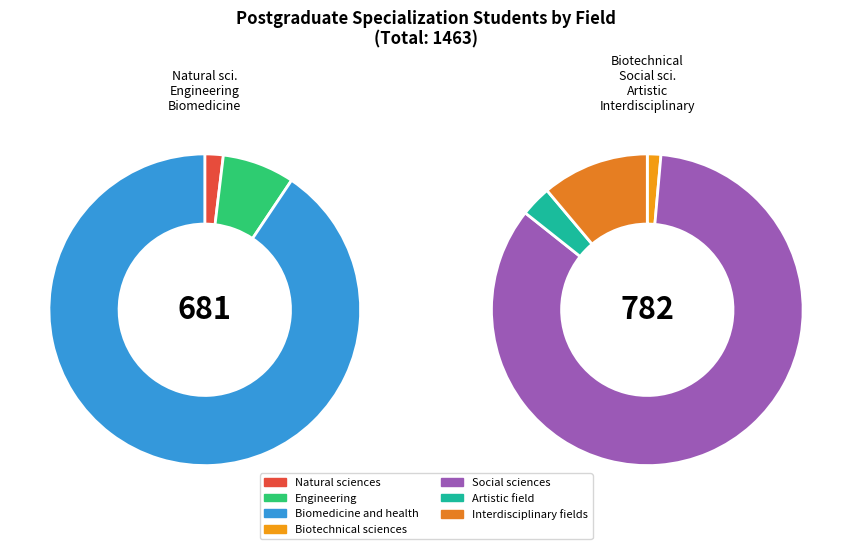

Which category has the smallest portion of the pie?

Biotechnical sciences